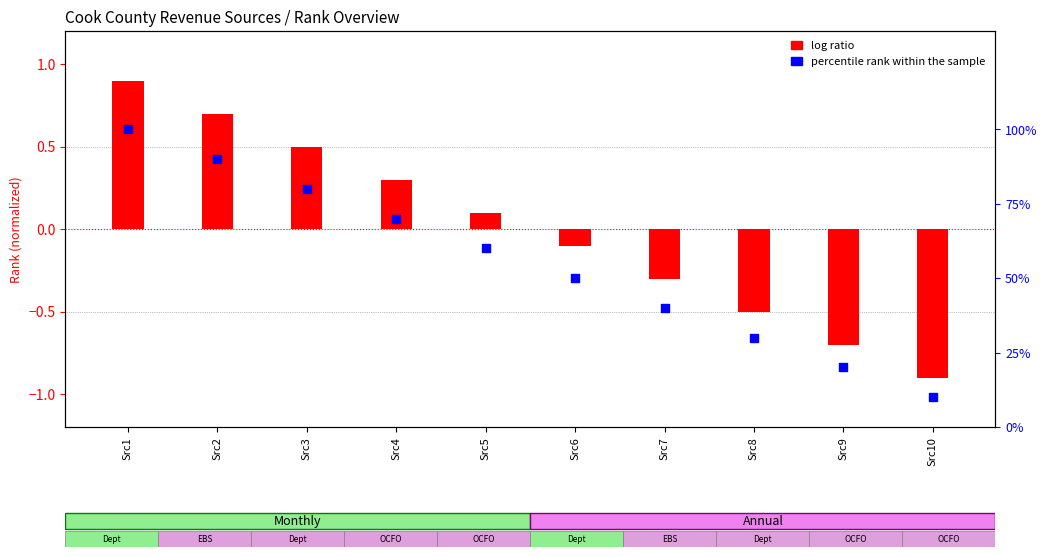

Which series contains the lowest Y value?

log ratio